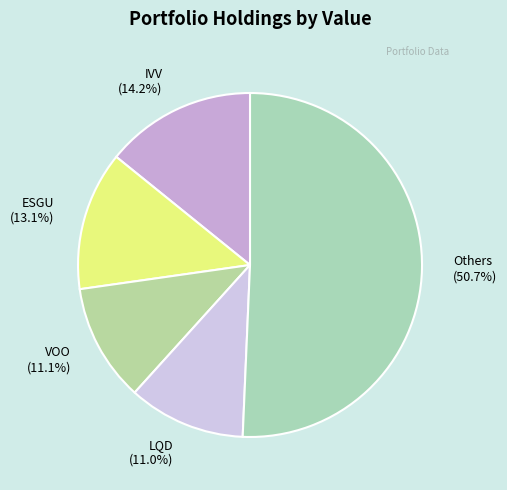

Which category has the biggest portion of the pie?

Others (50.7%)